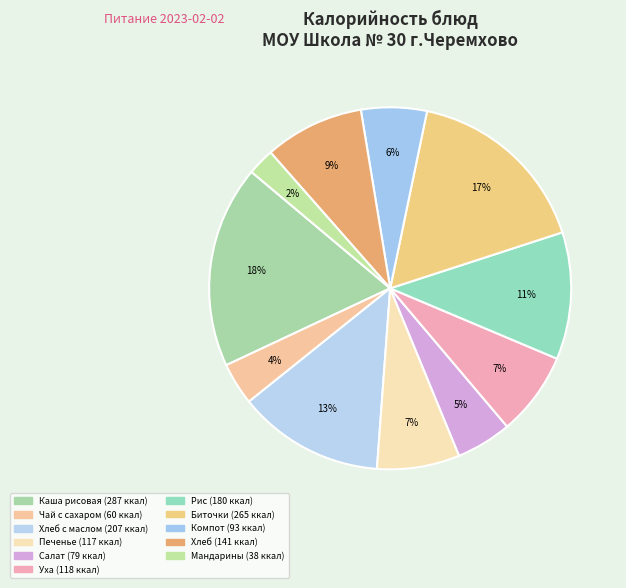

Is there a majority slice in this chart?

No